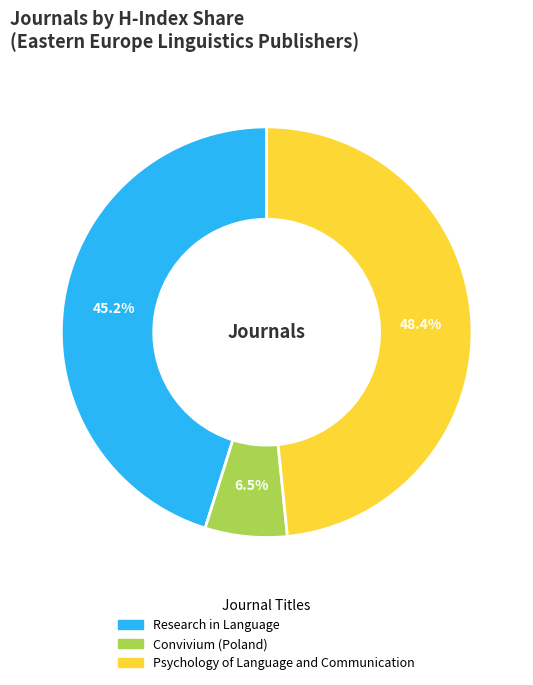

Combined, what portion of the pie is Psychology of Language and Communication and Convivium (Poland)?

54.8%